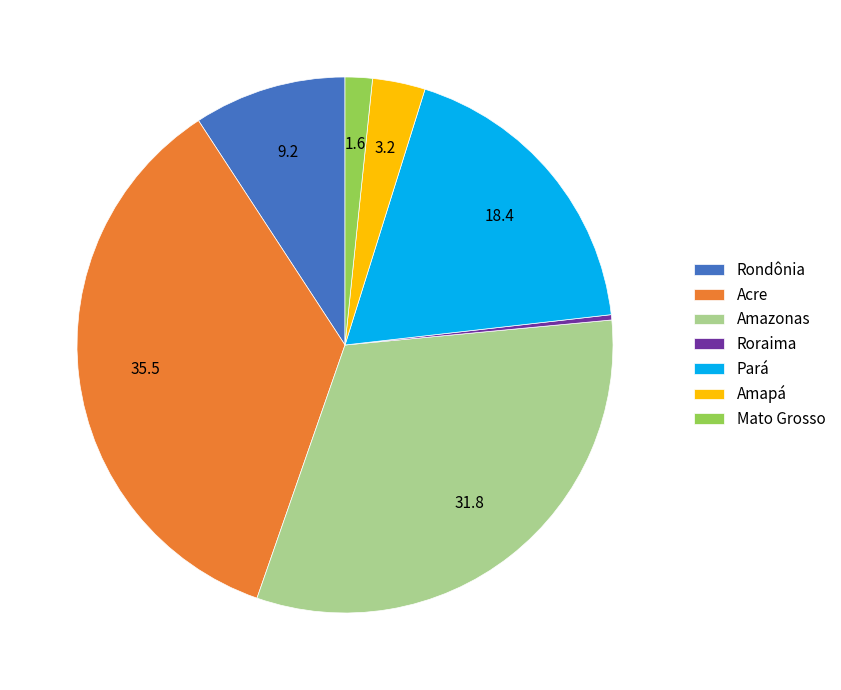

What is the smallest slice in the pie chart?

Roraima